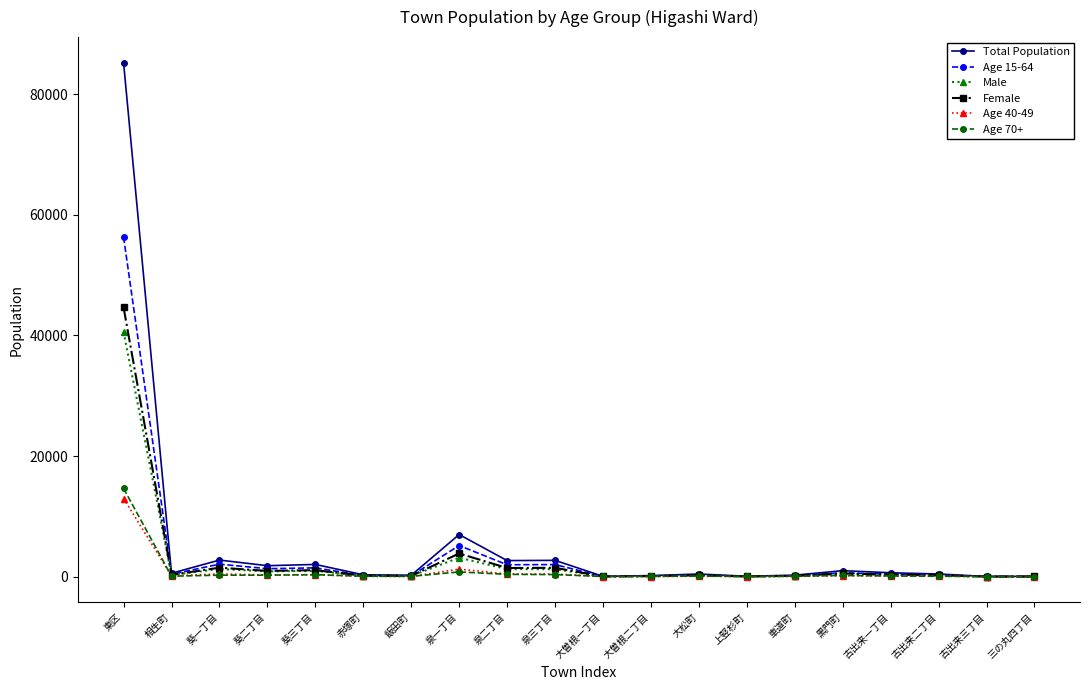

Read the Age 70+ value at 赤塚町, to the nearest 100.

100